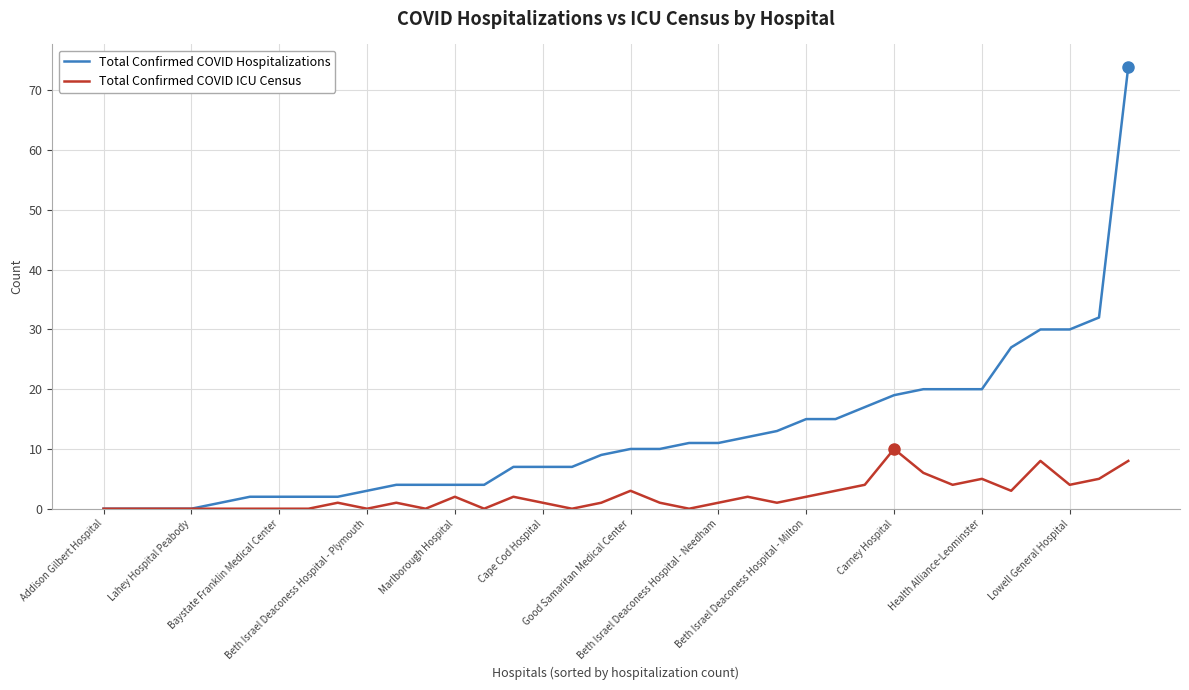

What is the highest value of the Total Confirmed COVID Hospitalizations series?

74